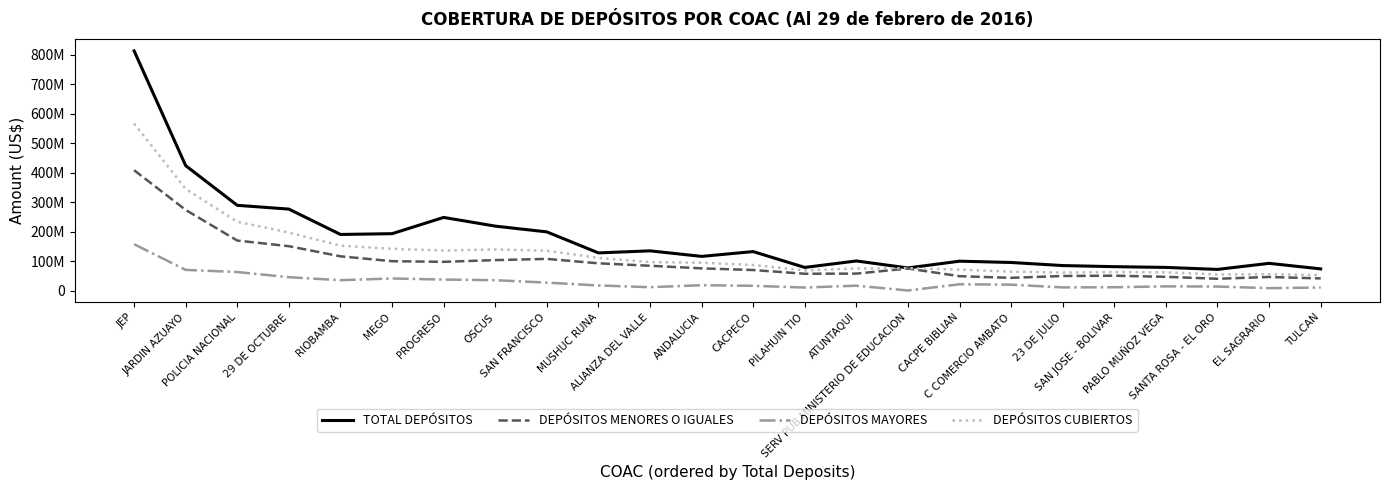

Does the chart display data point markers on the line(s)?

No